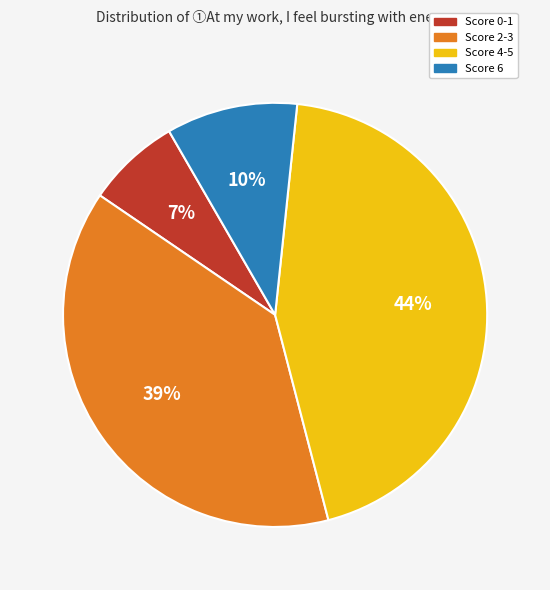

Is the sum of Score 0-1 and Score 2-3 greater than half?

No